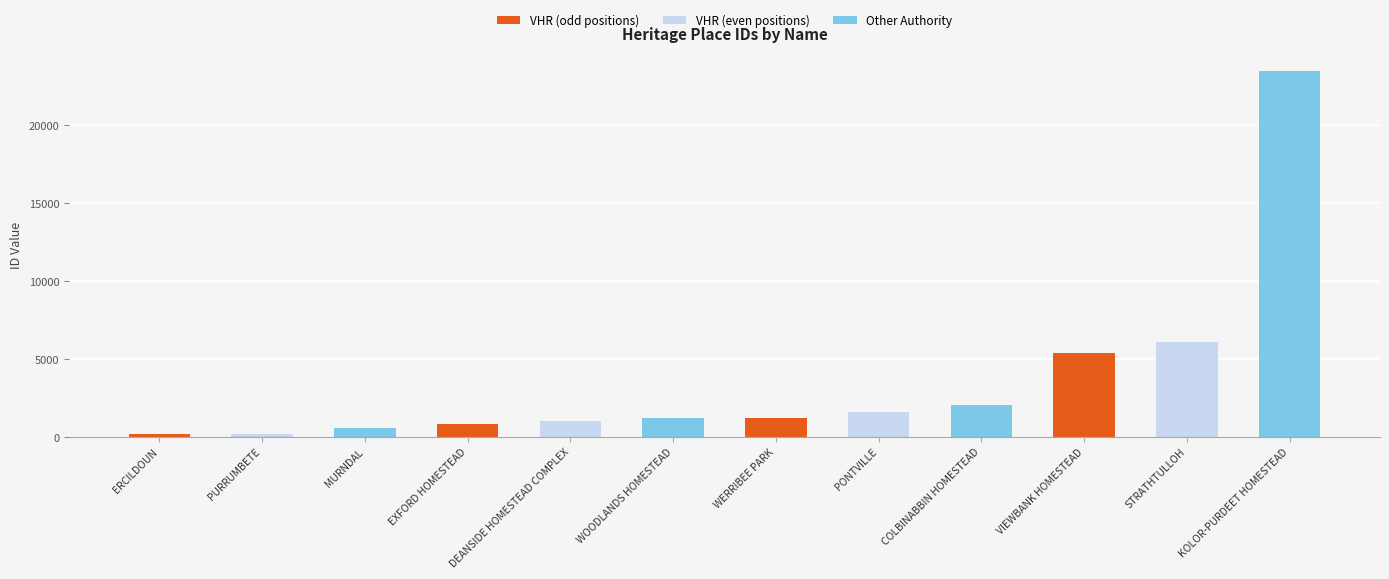

What is the minimum value shown in the chart?

184